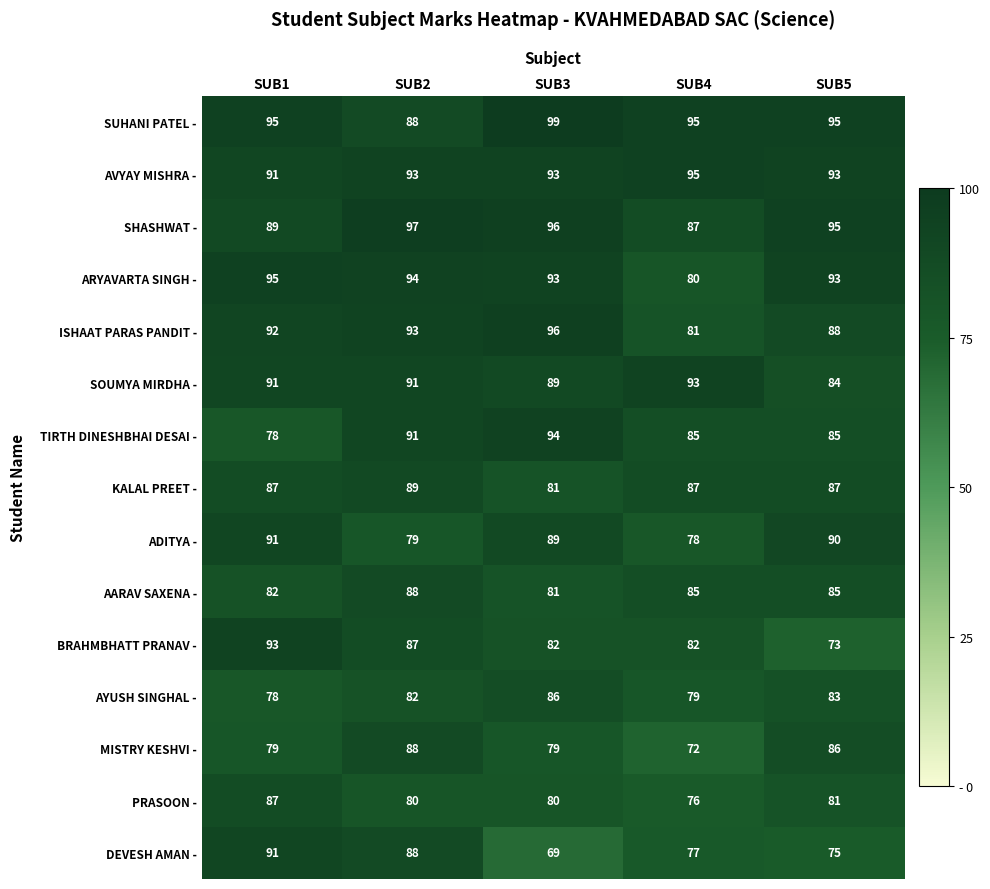

The value of SHASHWAT - at SUB1 is 52. True or false?

False